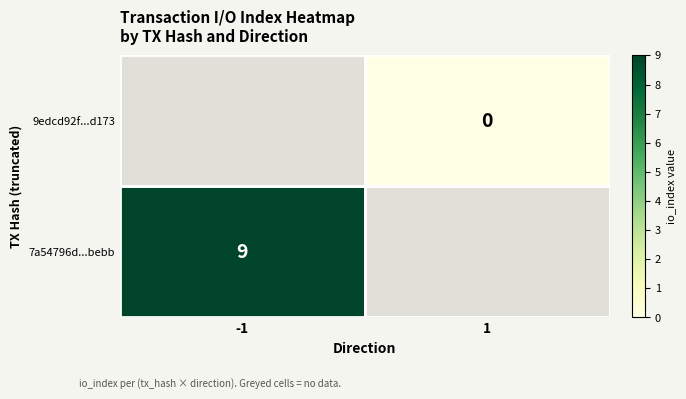

The value of 7a54796d...bebb at -1 is 9. True or false?

True